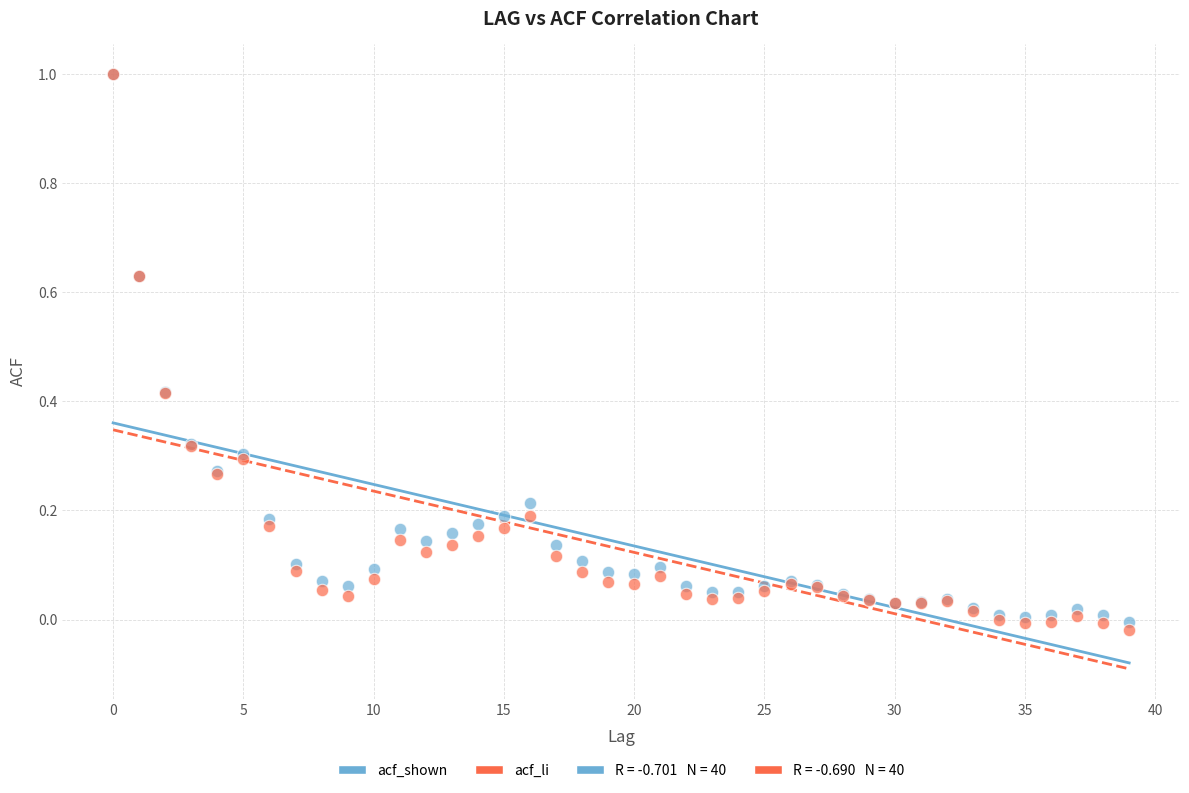

Which series reaches the minimum Y coordinate?

acf_li